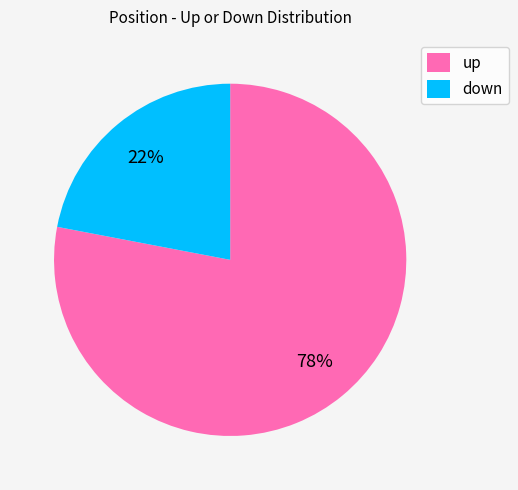

Which category has the smallest portion of the pie?

down